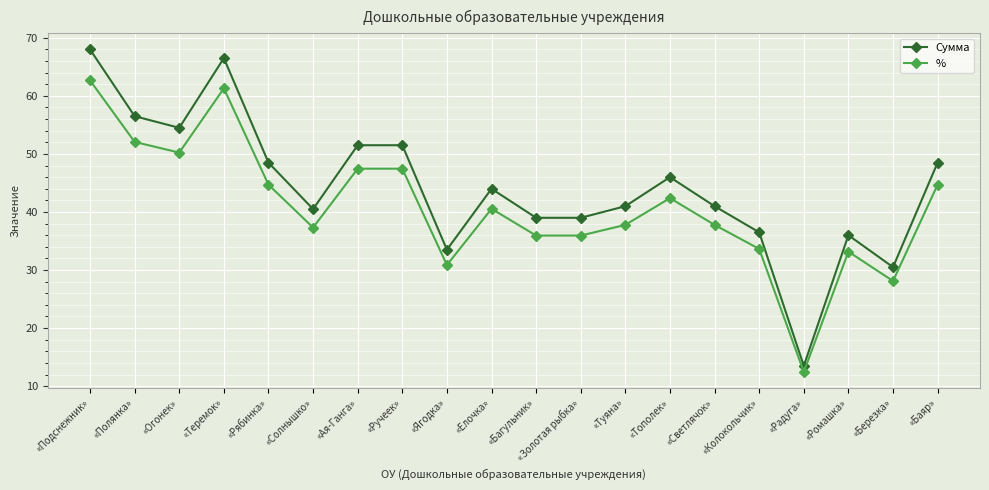

What is the difference between the % values at «Ая-Ганга» and «Ромашка»?

14.3